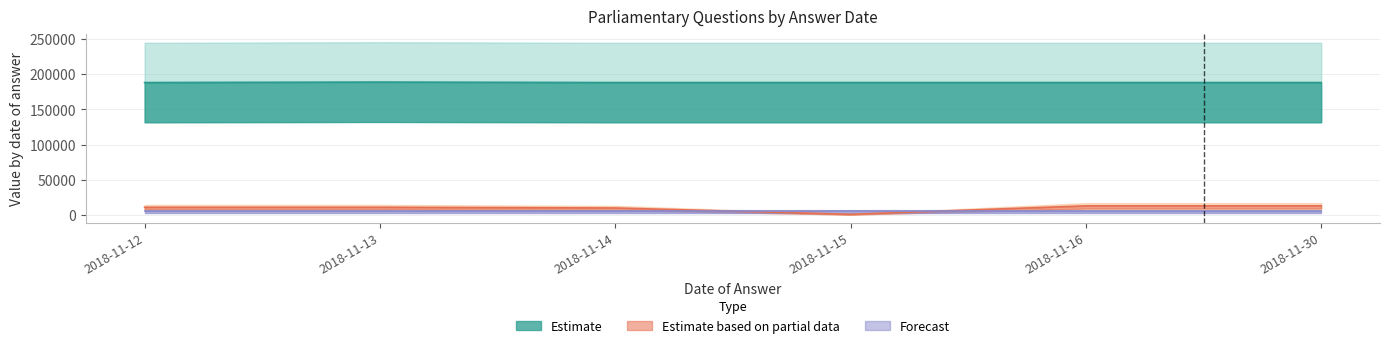

Rank the categories by UIN value from highest to lowest.

2018-11-13, 2018-11-12, 2018-11-30, 2018-11-15, 2018-11-16, 2018-11-14